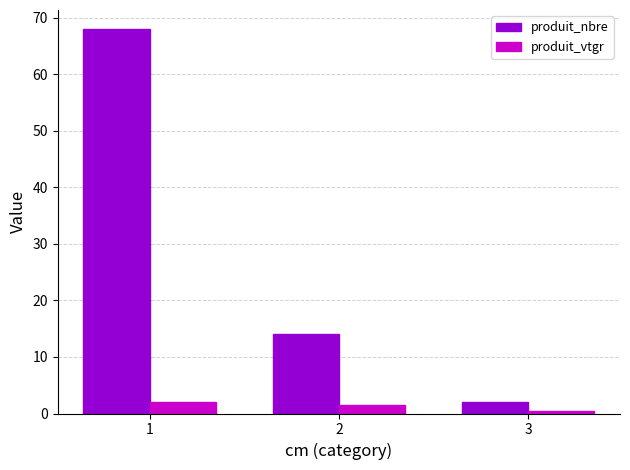

Count the produit_vtgr values in the range 0 to 1.

1